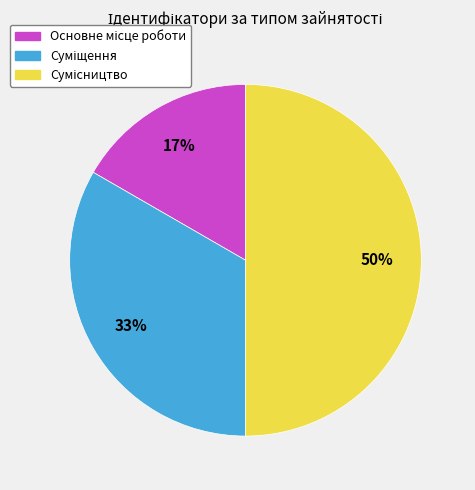

How many segments does this pie chart have?

3